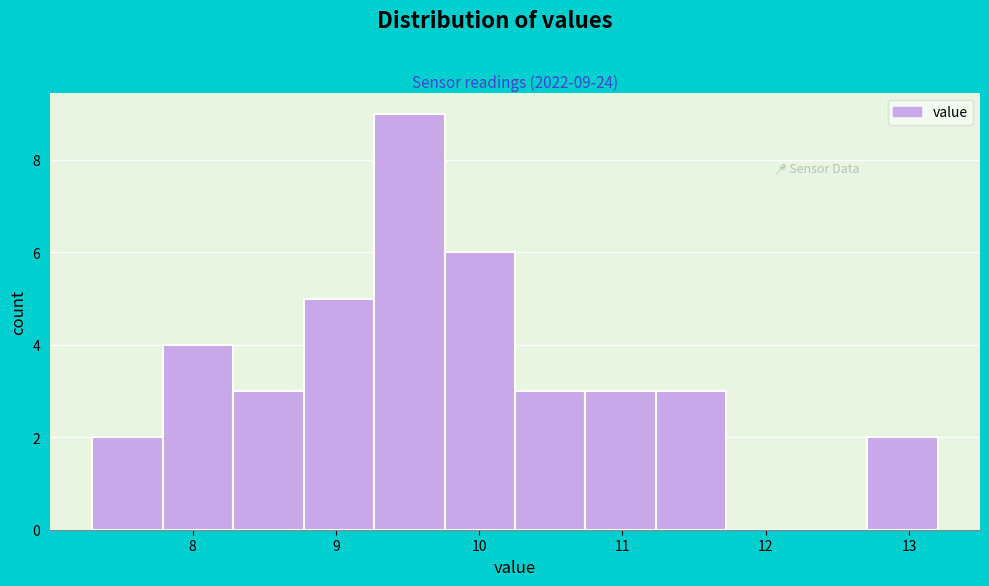

Over which range of the x-axis is the bar tallest?

9.3 to 9.8